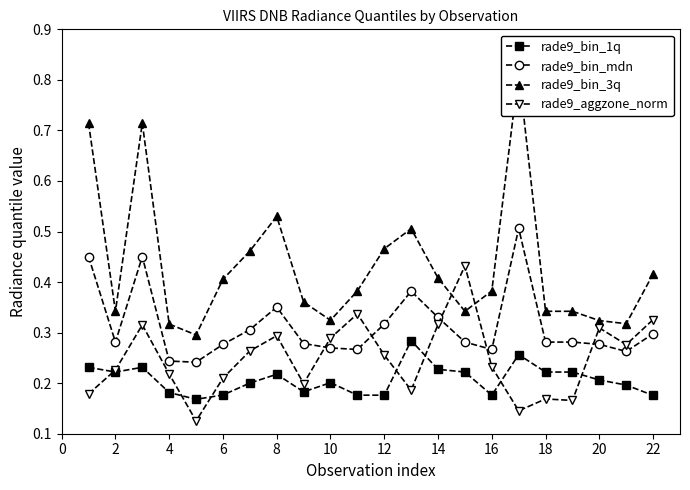

Count the rade9_bin_mdn values in the range 0 to 1.

22